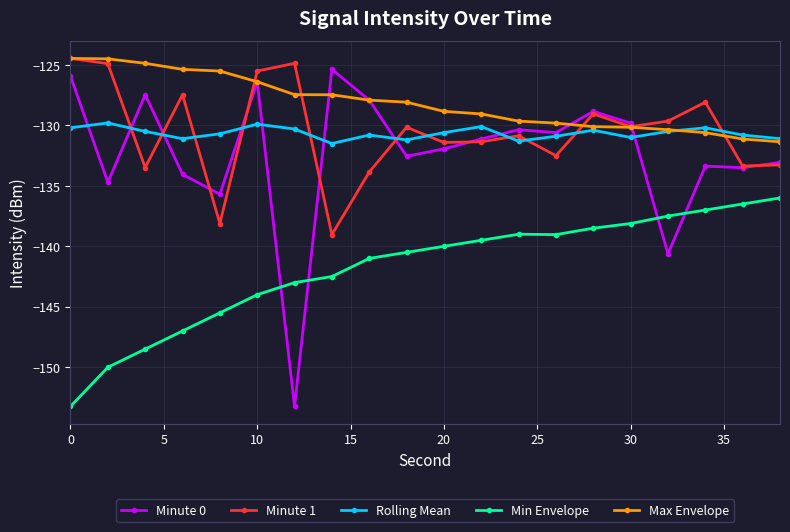

What is the lowest value of the Max Envelope series?

-131.4